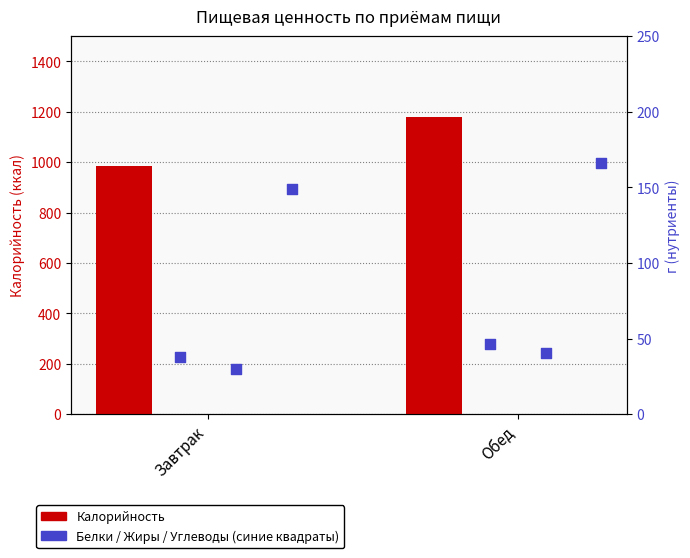

Which series has the widest spread of Y values?

Калорийность